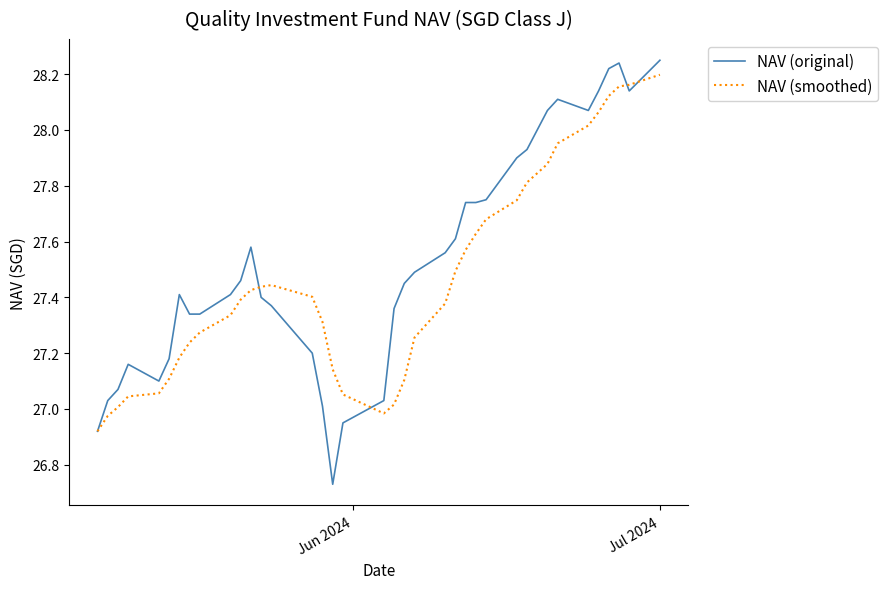

Rank the series by their average value, from lowest to highest.

NAV (smoothed), NAV (original)